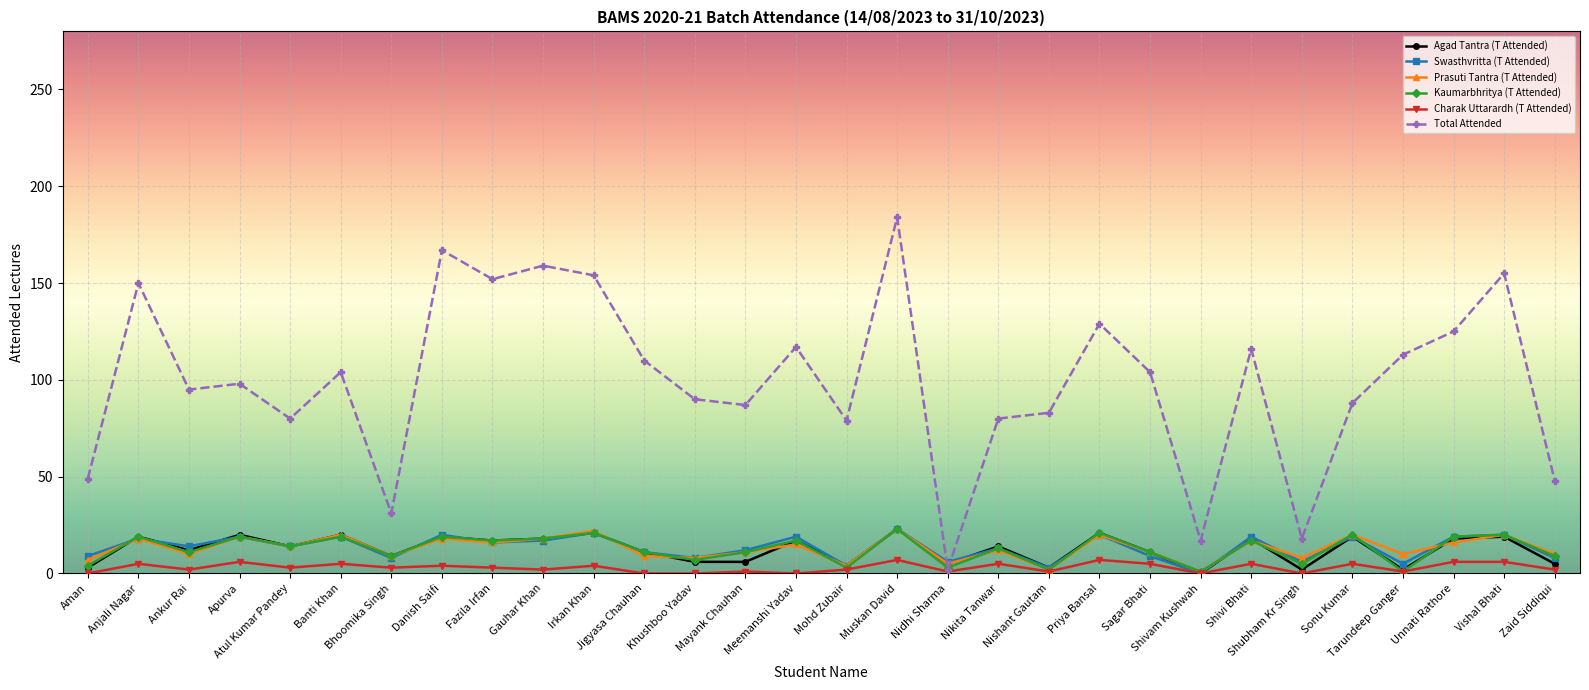

At which category does Total Attended reach its first local valley?

Ankur Rai